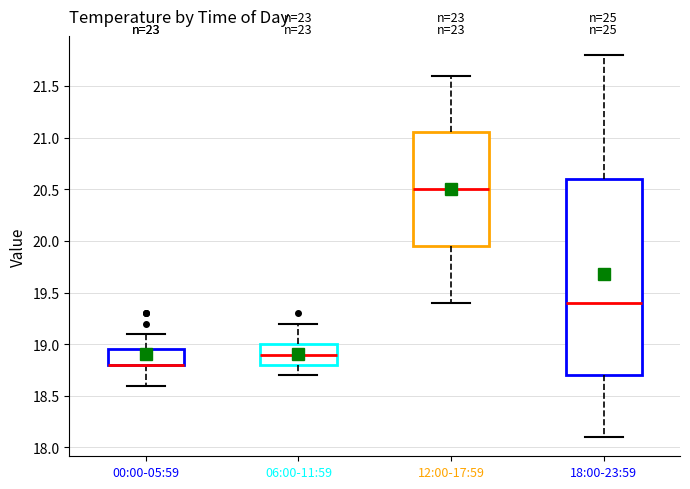

Which box is the tallest, from its lower edge to its upper edge?

18:00-23:59